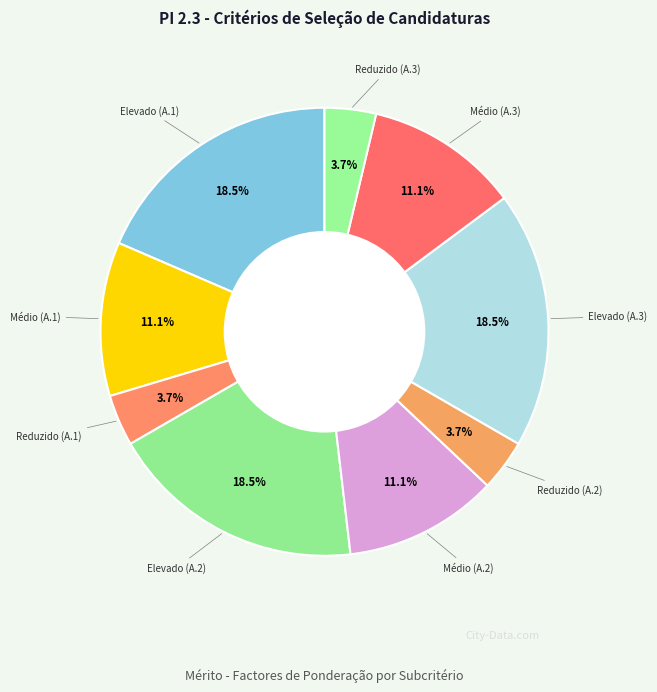

Count the number of slices in the pie.

9